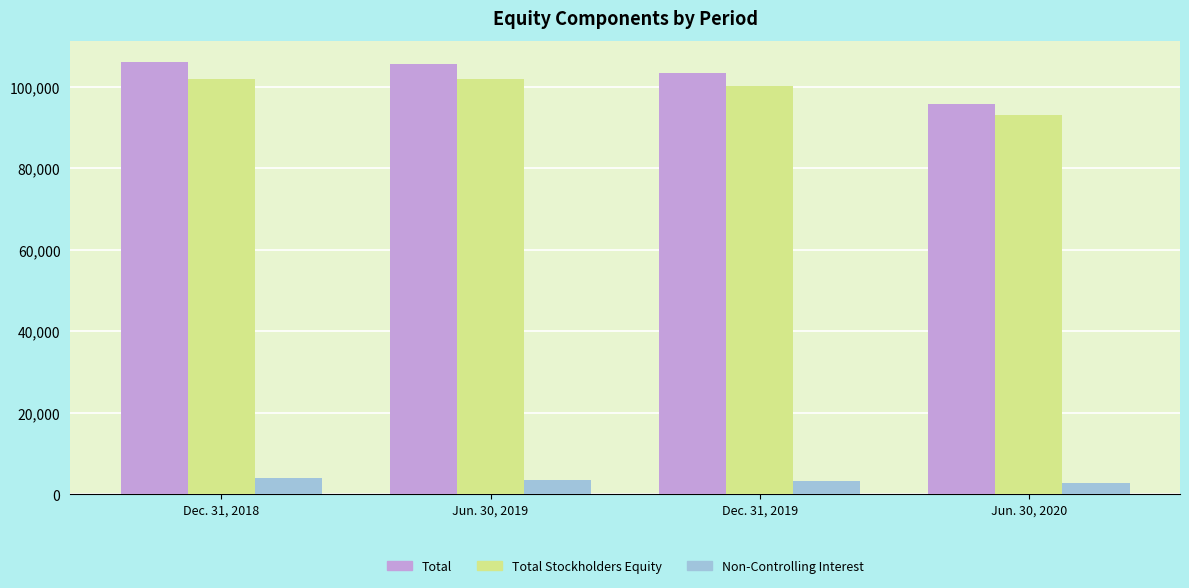

What is the greatest value displayed?

106003